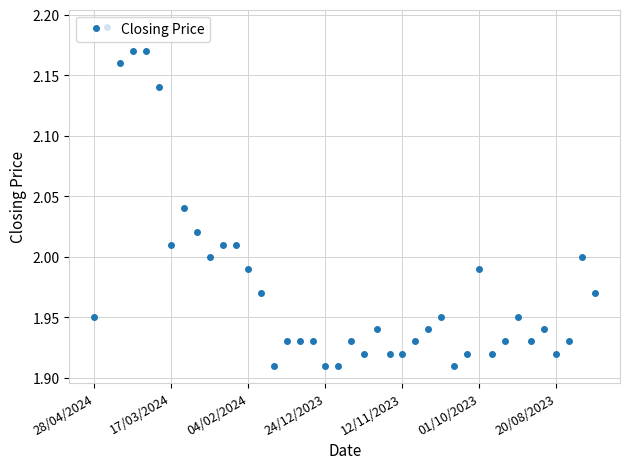

What is the sum of all values?

79.1